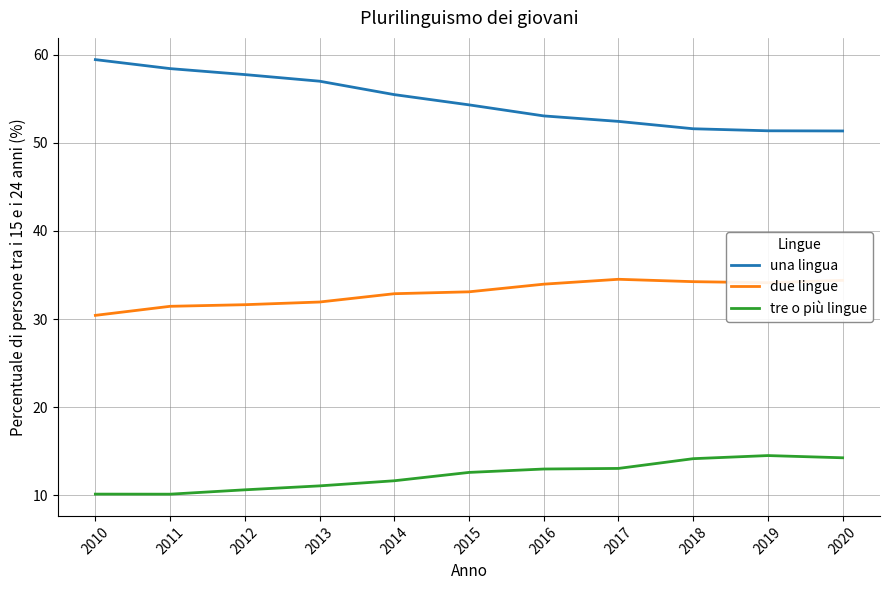

What is the sum of the una lingua values at 2010 and 2018?

111.0